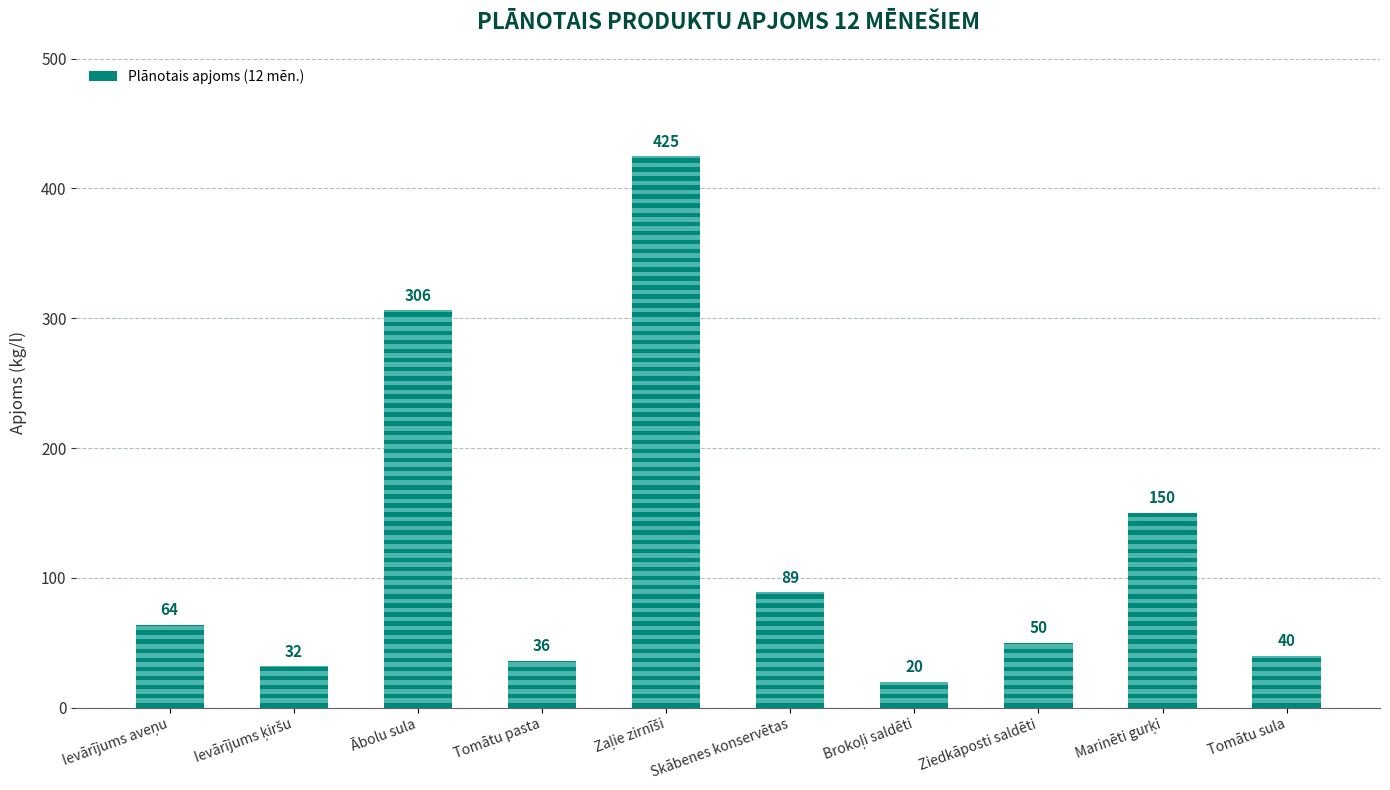

Reading left to right, extract all data points from this chart.

64	32	306	36	425	89	20	50	150	40